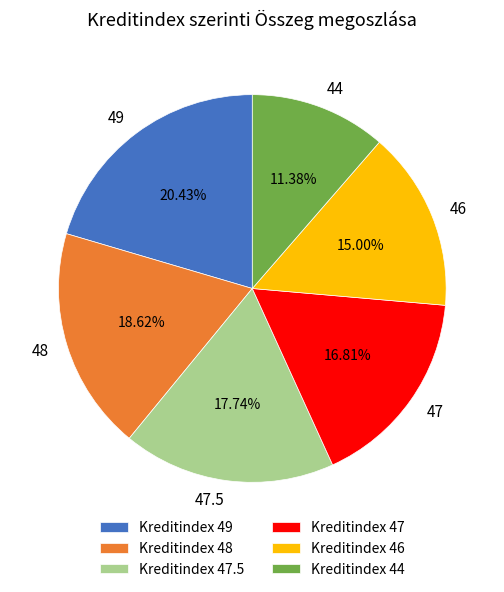

Which slice is the smallest?

44